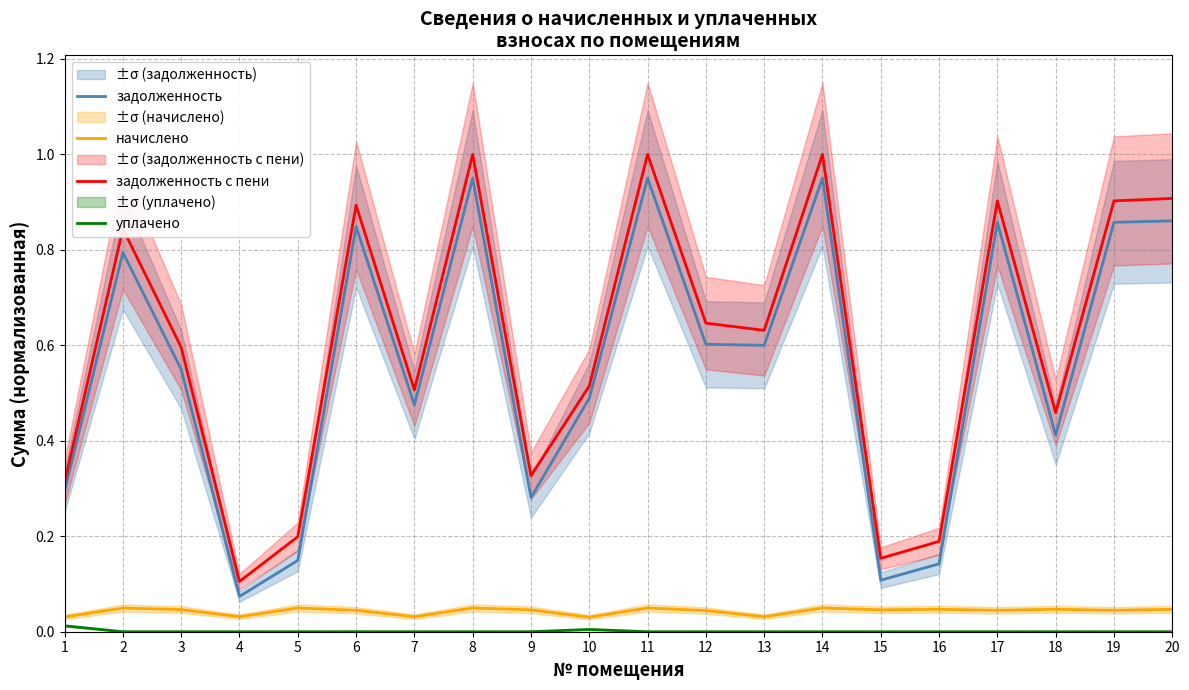

List the series in order of their peak value, lowest first.

уплачено, начислено, задолженность, задолженность с пени